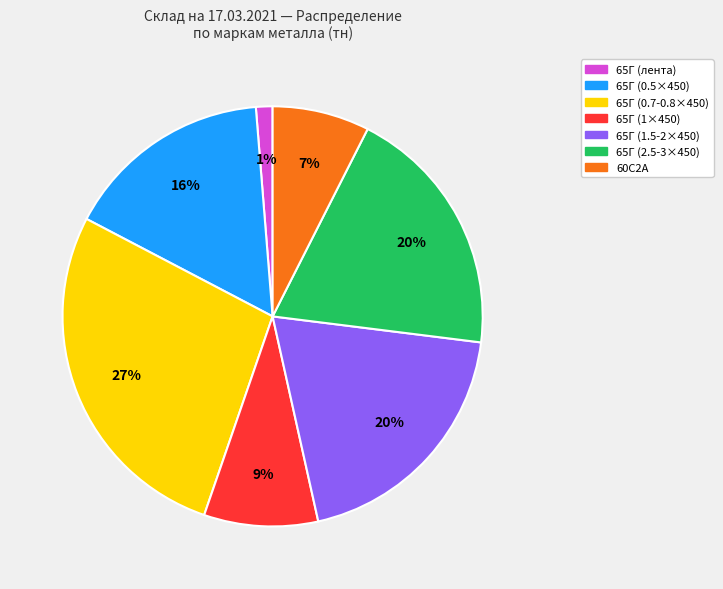

Does 60С2А account for over 50% of the chart?

No